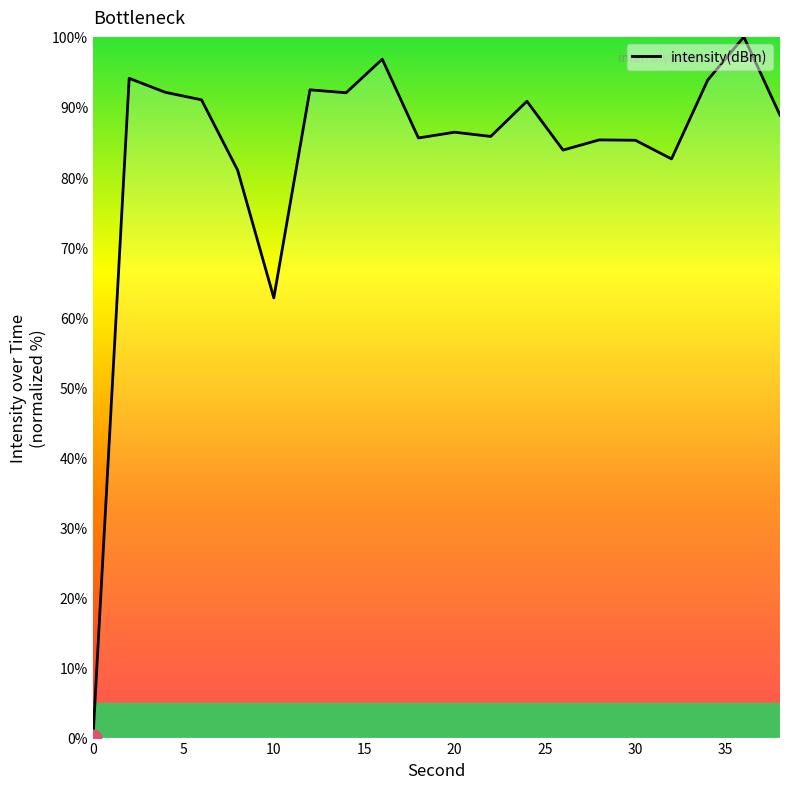

What is the difference between the maximum and minimum values?

100.0